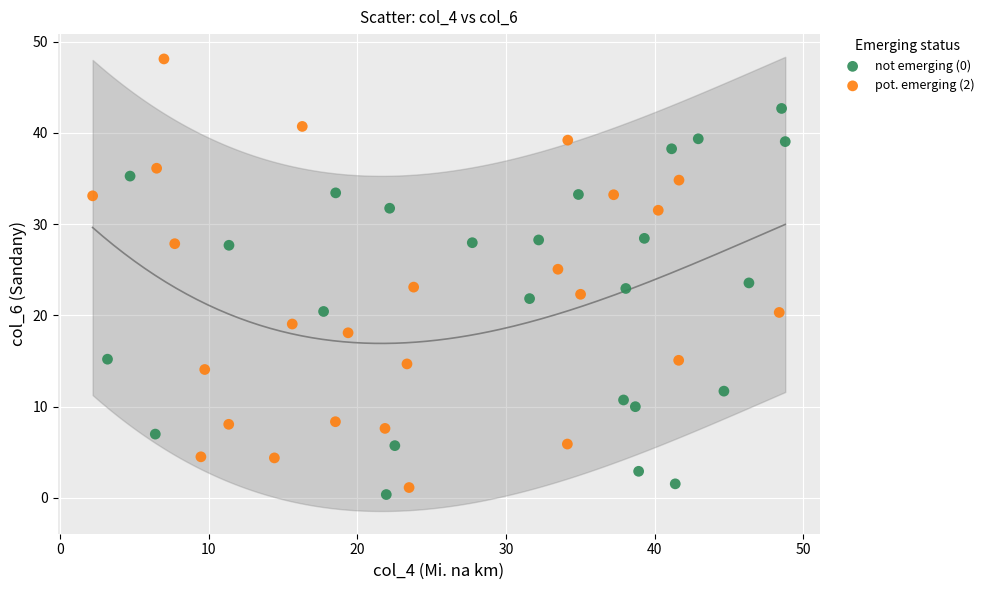

Which series has the widest spread of Y values?

pot. emerging (2)